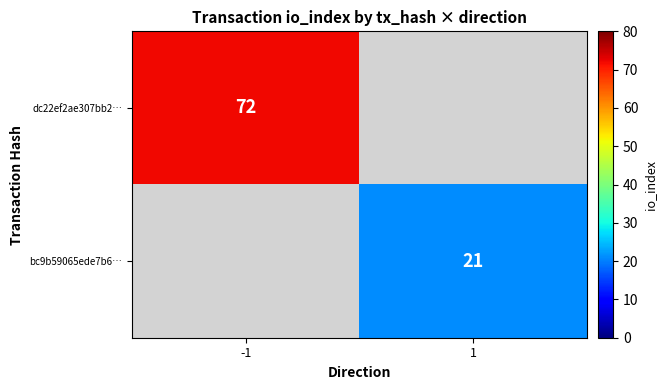

The value of dc22ef2ae307bb2… at -1 is 72. True or false?

True